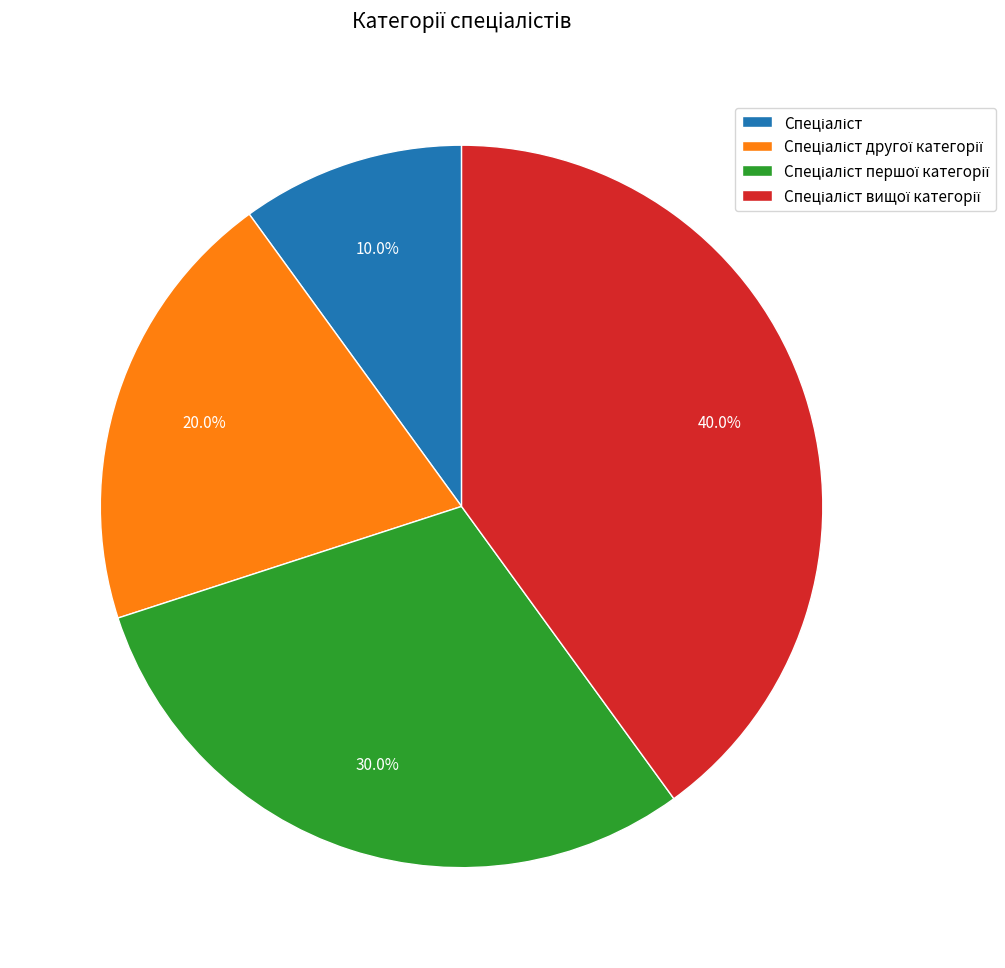

Is there a majority slice in this chart?

No